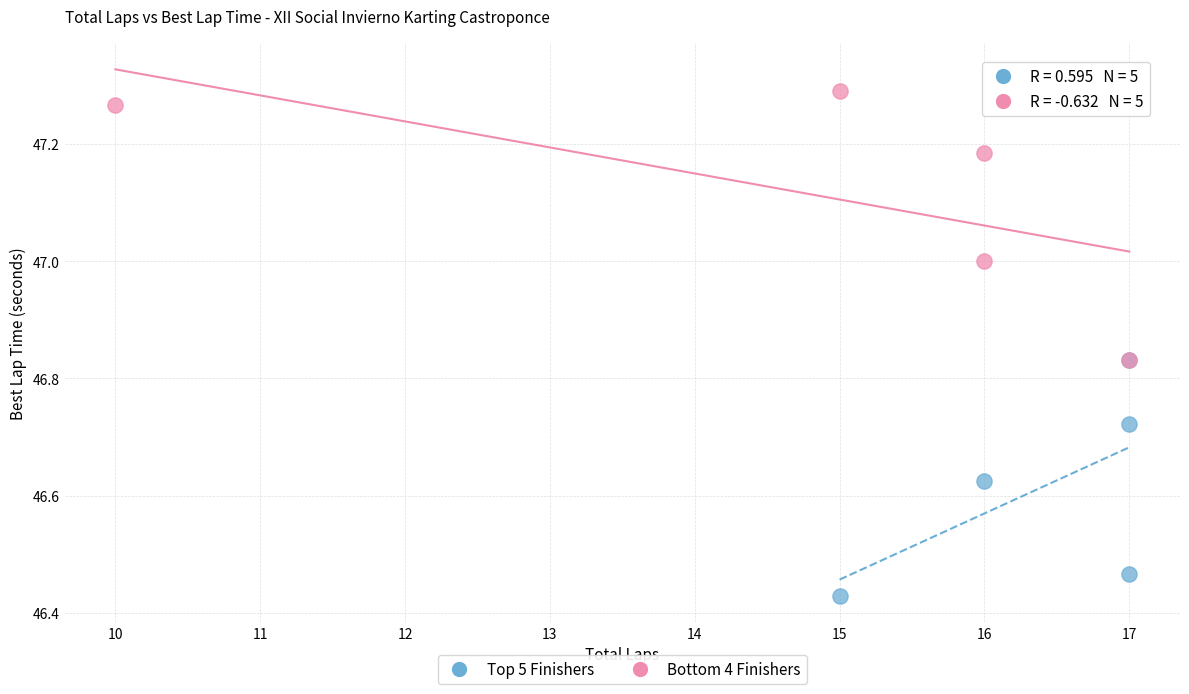

Which series reaches the maximum Y coordinate?

Bottom 4 Finishers